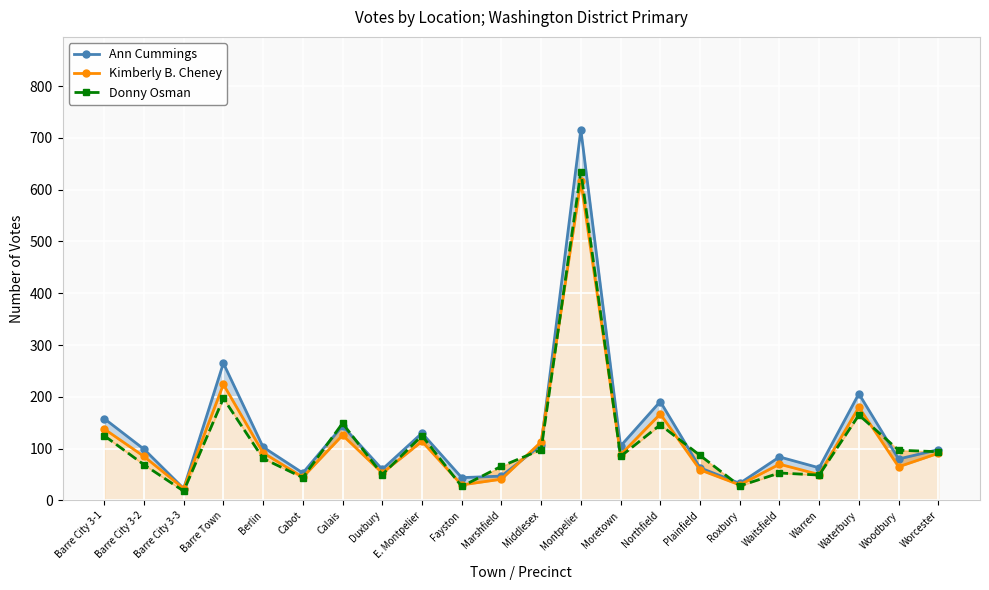

The Ann Cummings series shows 63 at Warren. True or false?

True